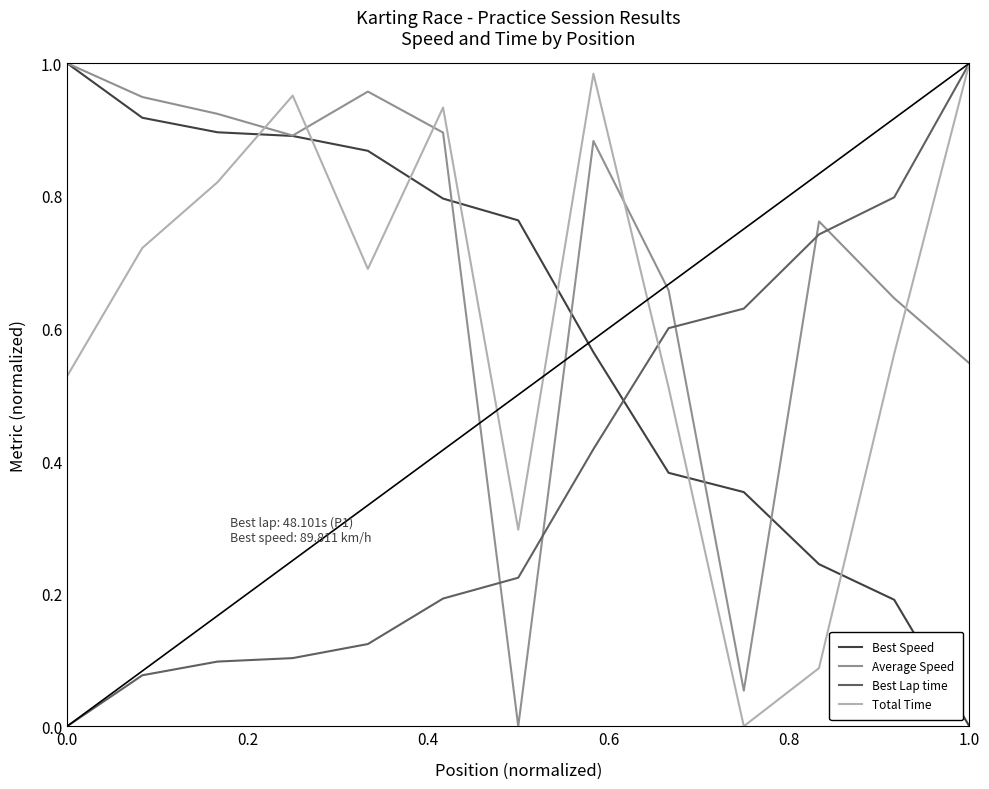

After their last crossing, which series has the higher values: Average Speed or Best Lap time?

Best Lap time